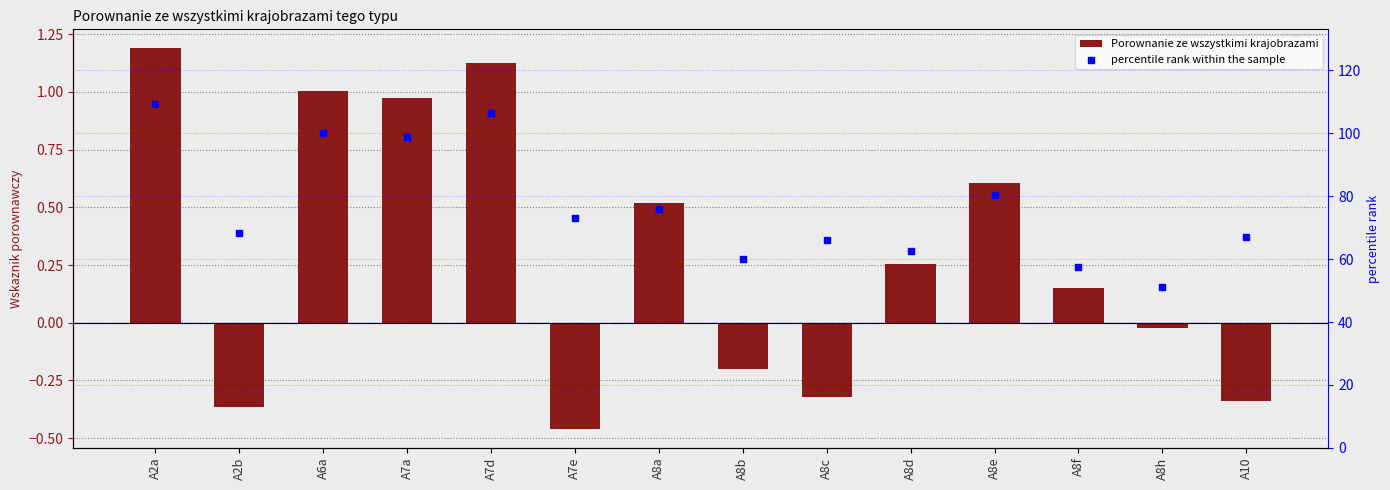

What is the total value across all series at A7e?

72.5